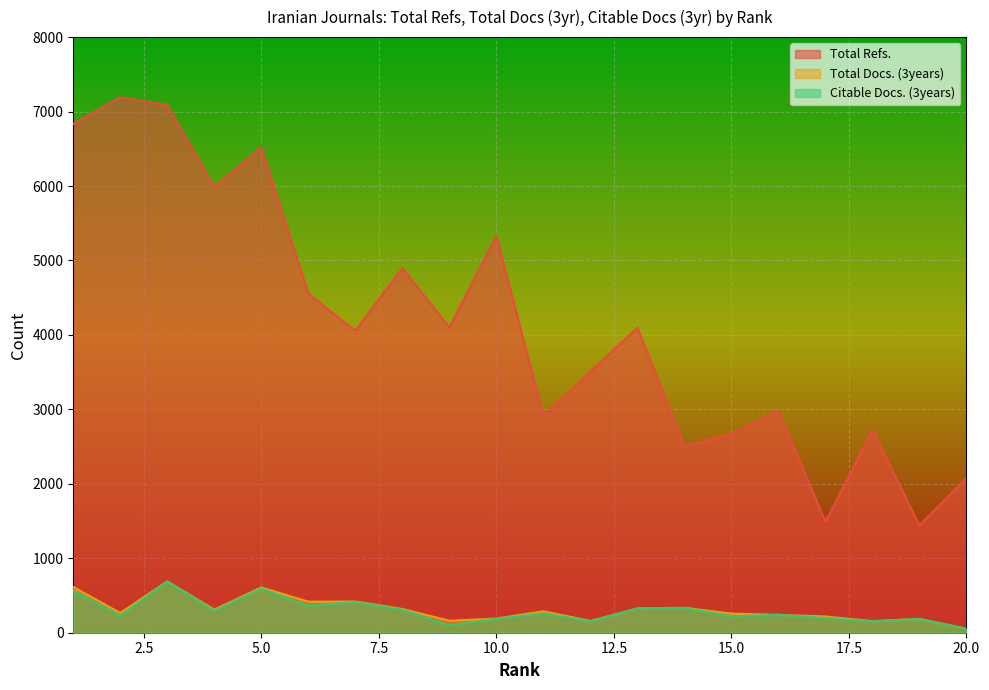

The value of Total Refs. at 19 is 2107. True or false?

False